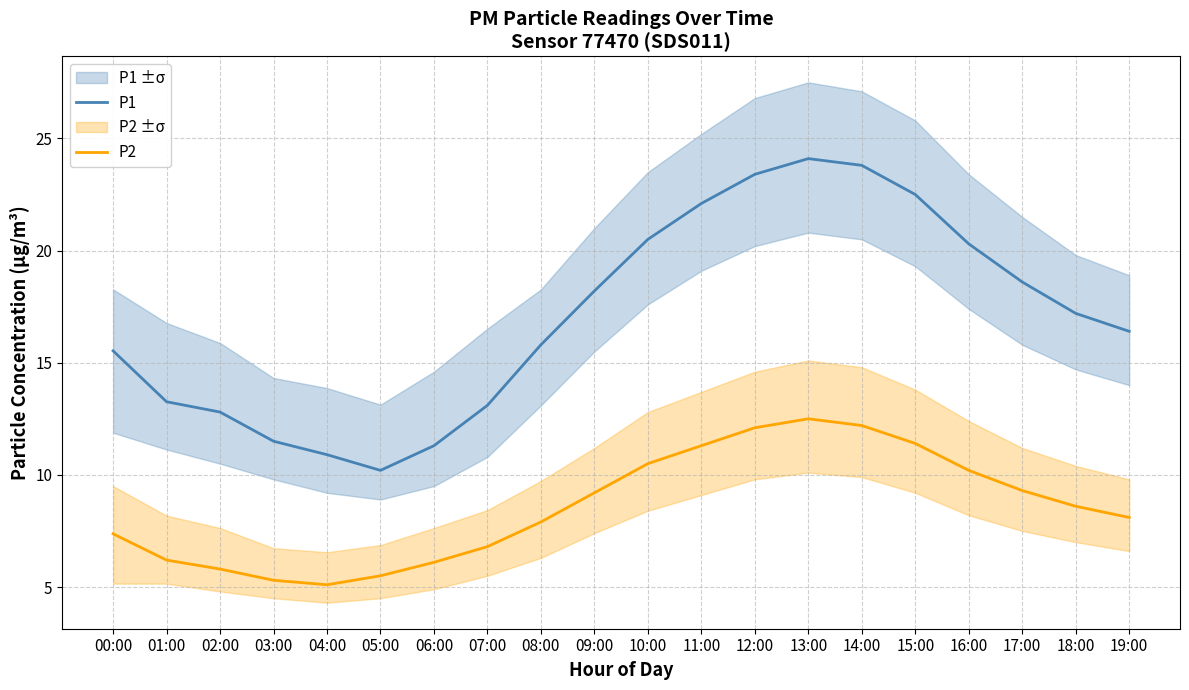

Which series changed the most between 02:00 and 03:00?

P1